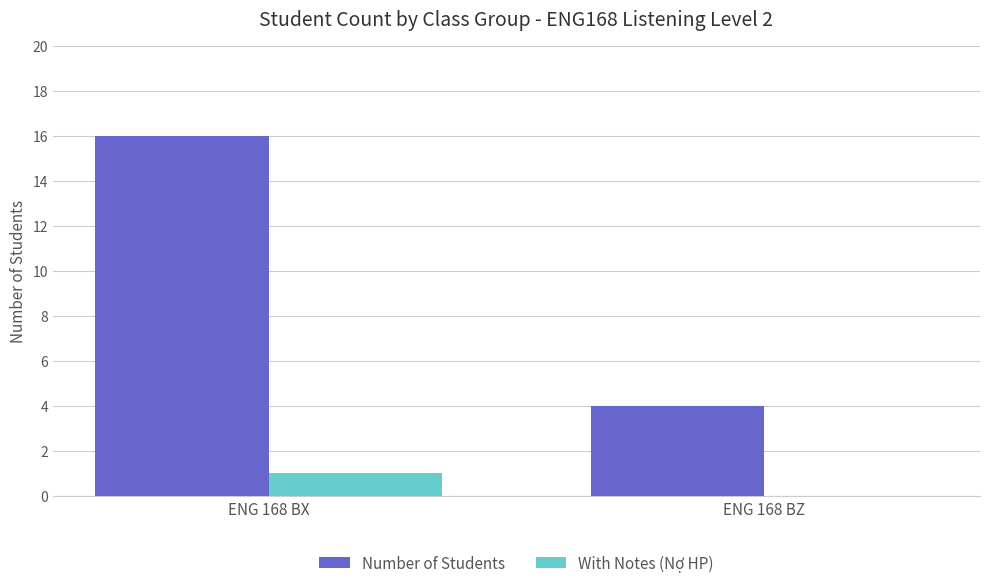

Which series has the largest total across all categories?

Number of Students